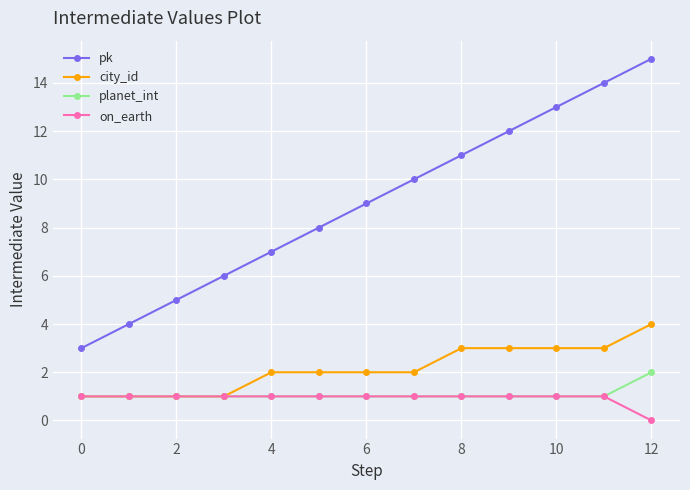

Is this an area chart (filled region under the line)?

No